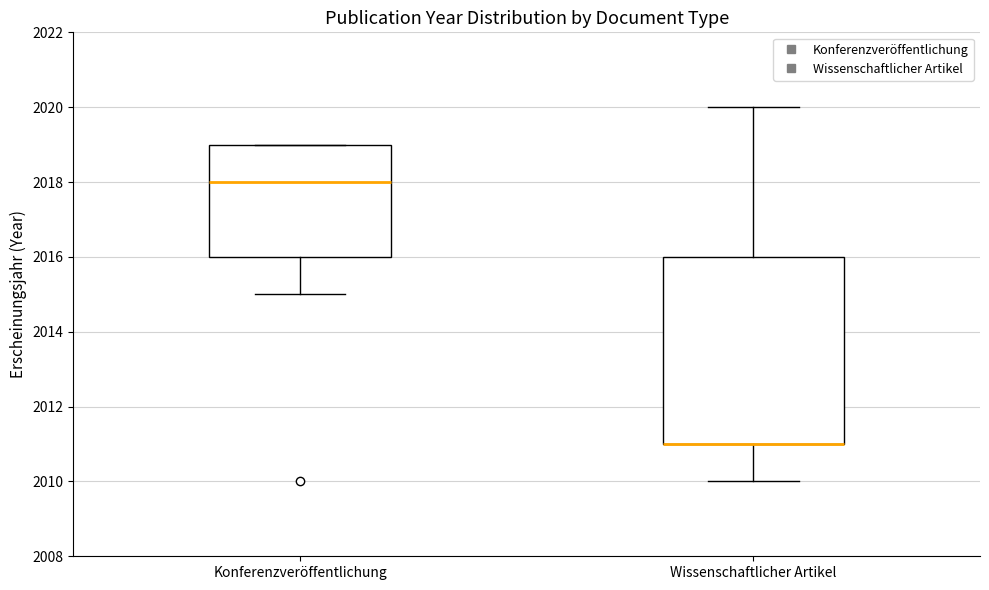

Reading left to right, transcribe this box plot: for each box, give where its median line is, the range the box spans, and where its two whiskers end, as read against the y-axis. The values are not printed on the chart, so give them approximately, as read against the axis.

Konferenzveröffentlichung: median 2018, box 2016 to 2019, whiskers 2015 to 2019
Wissenschaftlicher Artikel: median 2011 (drawn on the box's lower edge), box 2011 to 2016, whiskers 2010 to 2020